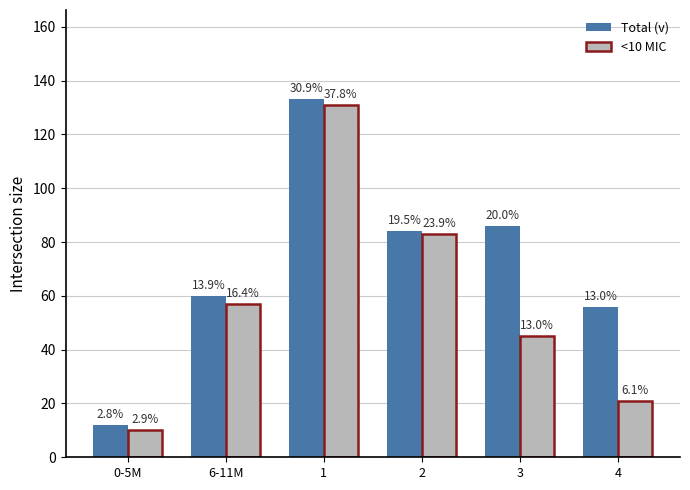

What are all the series names shown in the legend?

Total (v), <10 MIC